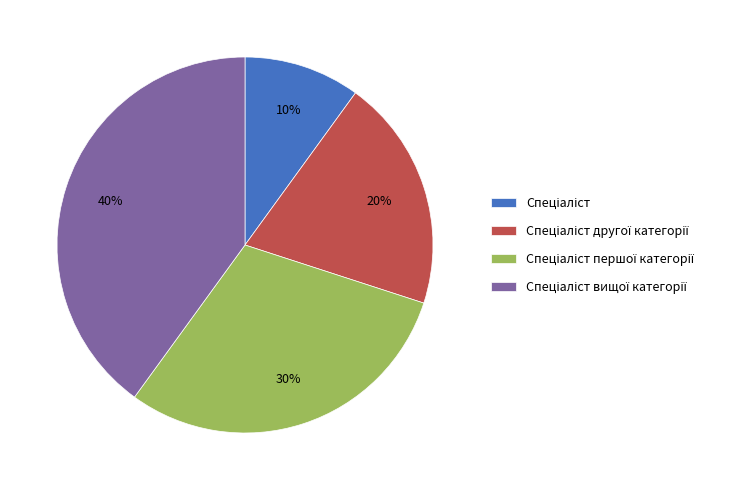

To the nearest percent, what is the average slice percentage?

25%